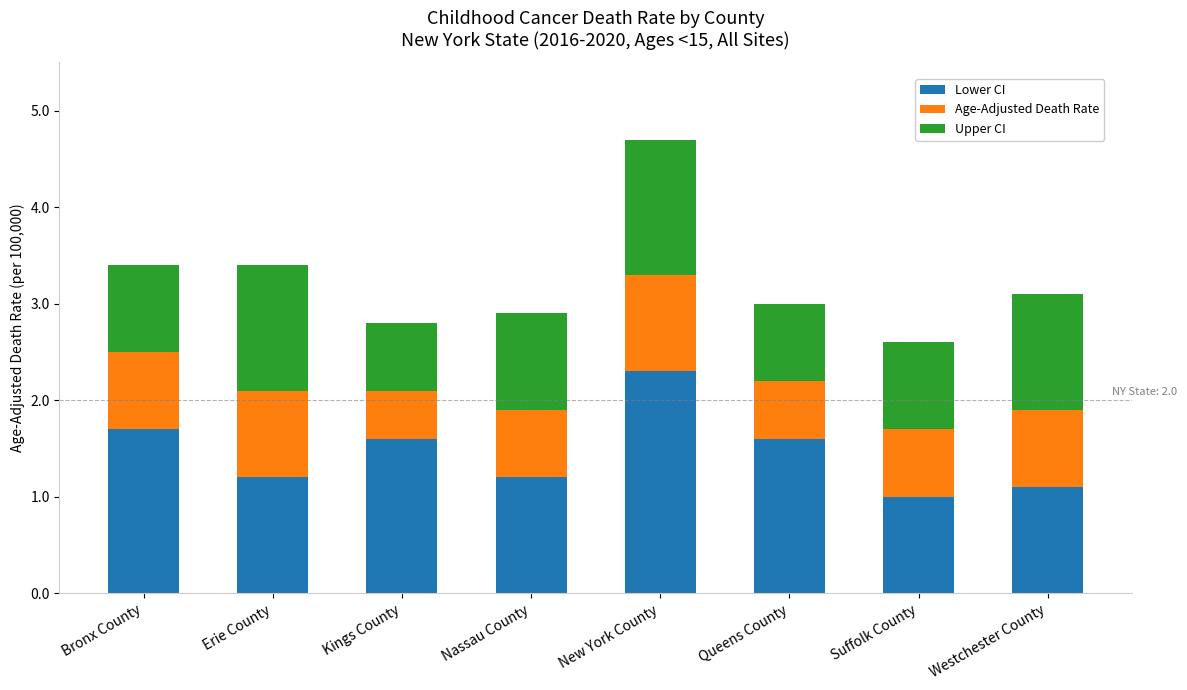

What is the approximate value of Lower CI at Westchester County?

1.1